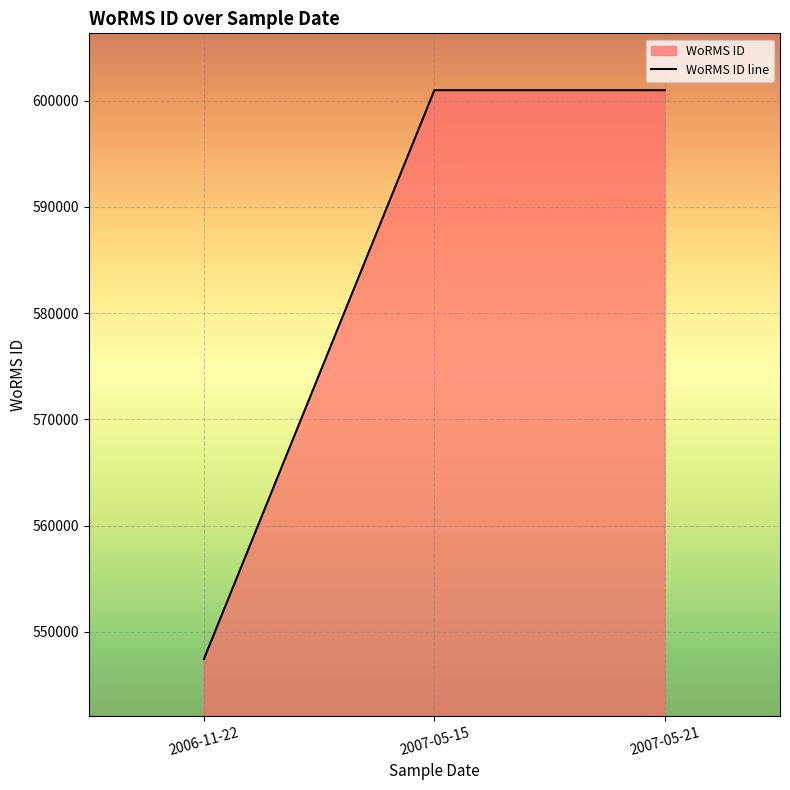

What is the value of the 2nd point from the left?

600979